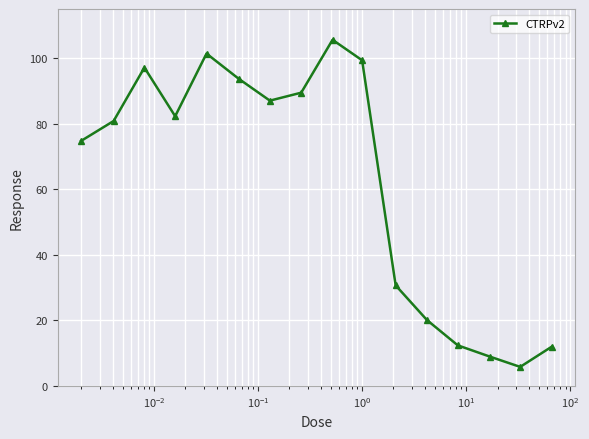

How many values are below 82?

8